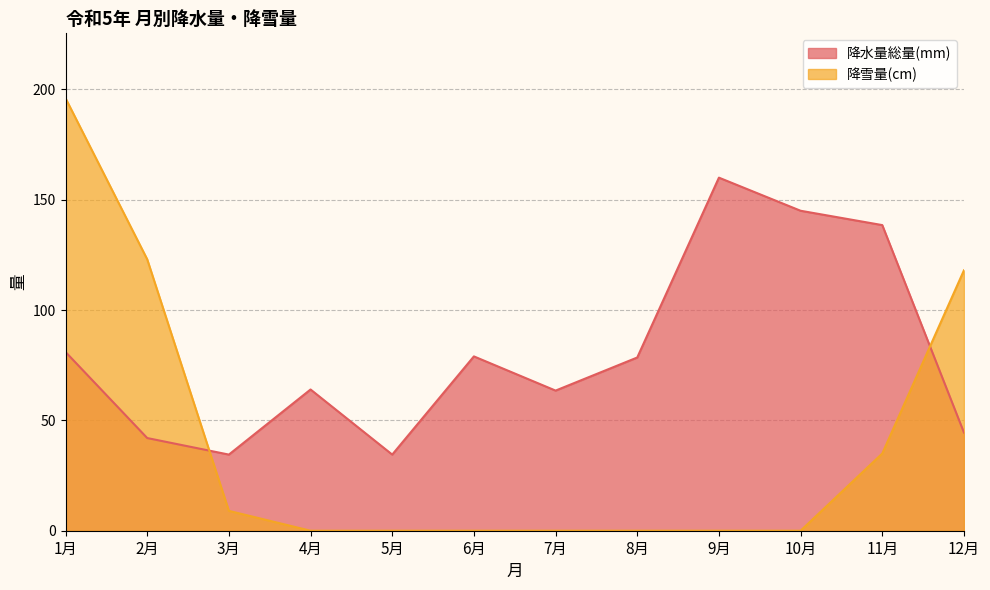

True or false: 降雪量(cm) and 降水量総量(mm) intersect in this chart.

True